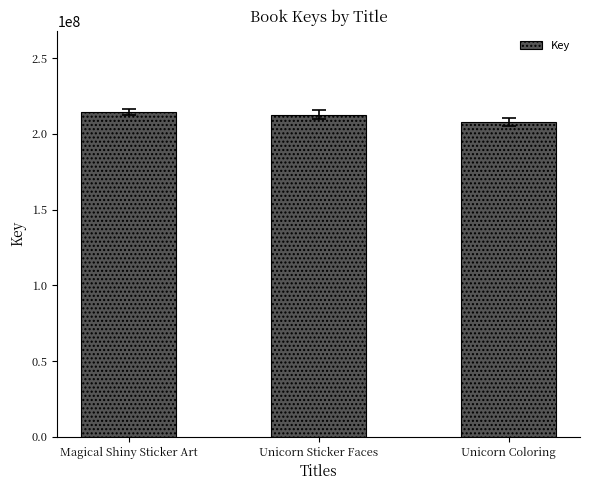

The value at Unicorn Sticker Faces is 212635589. True or false?

True